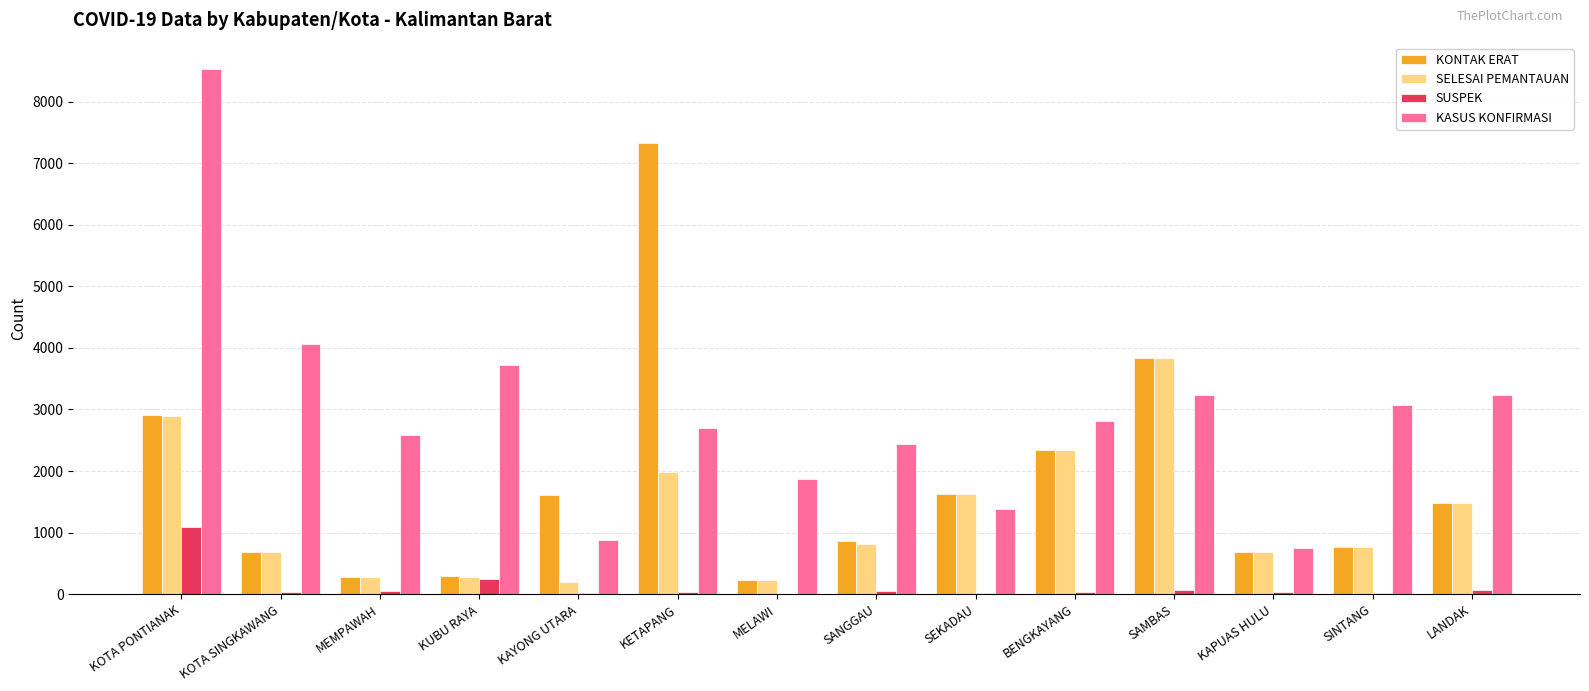

Which series changed the most between KOTA PONTIANAK and KAYONG UTARA?

KASUS KONFIRMASI